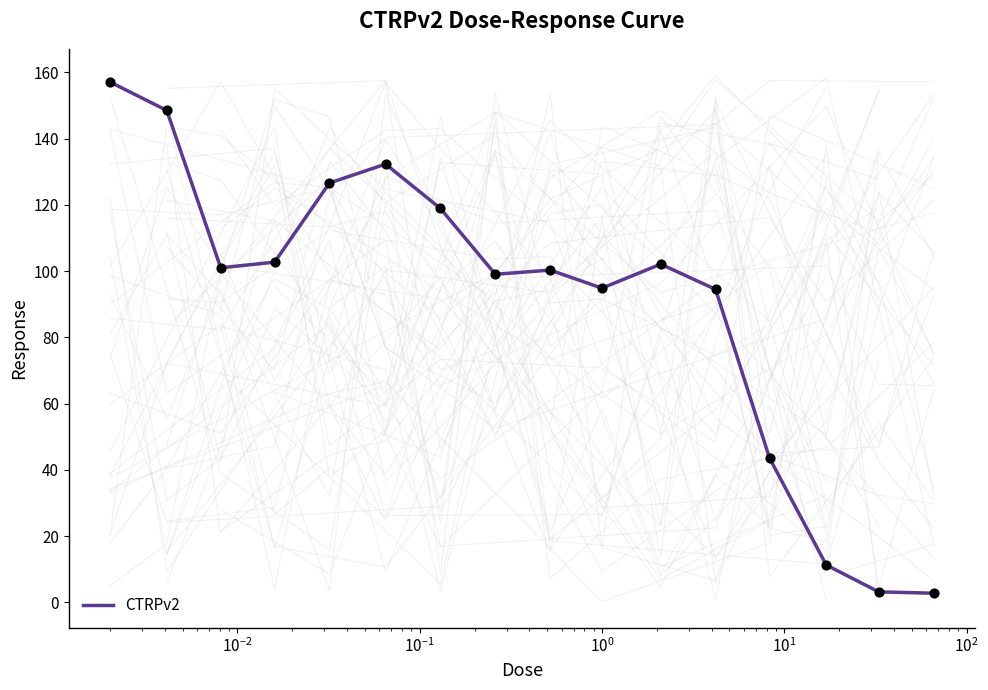

What is the maximum value for CTRPv2?

157.1